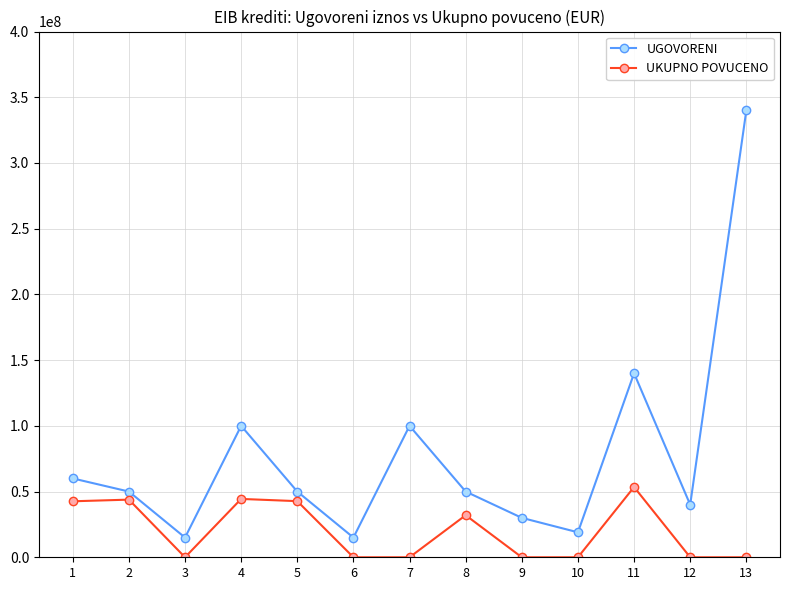

How many series are shown in this chart?

2